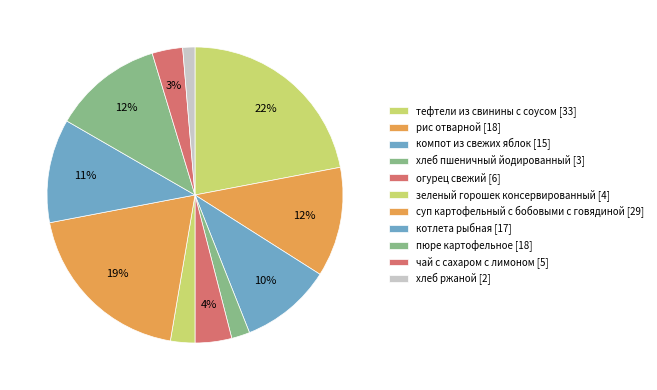

What is the change in value from компот из свежих яблок to чай с сахаром с лимоном?

-10